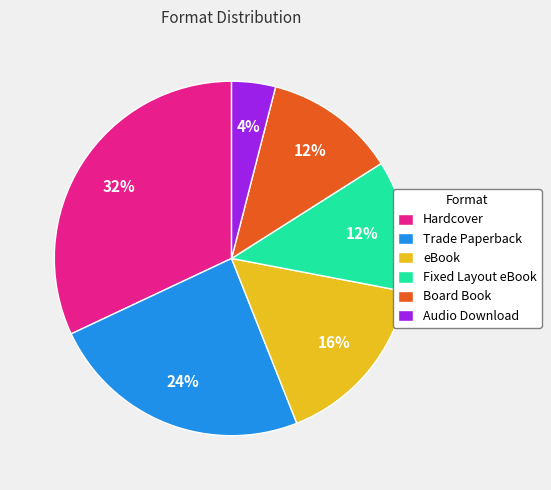

Is it true that Fixed Layout eBook is 2% of the pie?

False